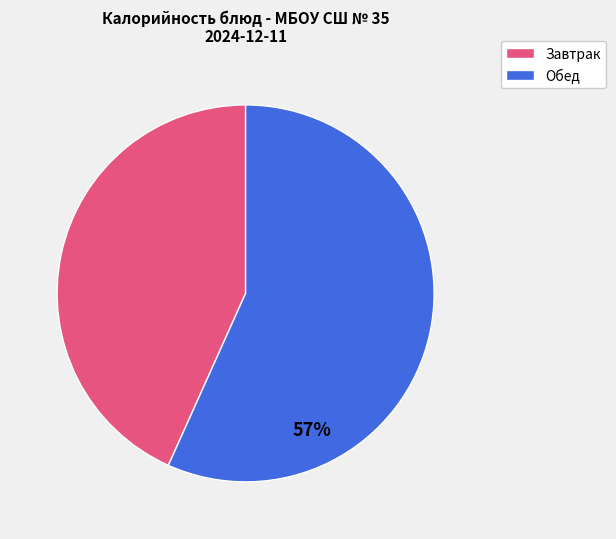

To the nearest percent, what is the average slice percentage?

50%